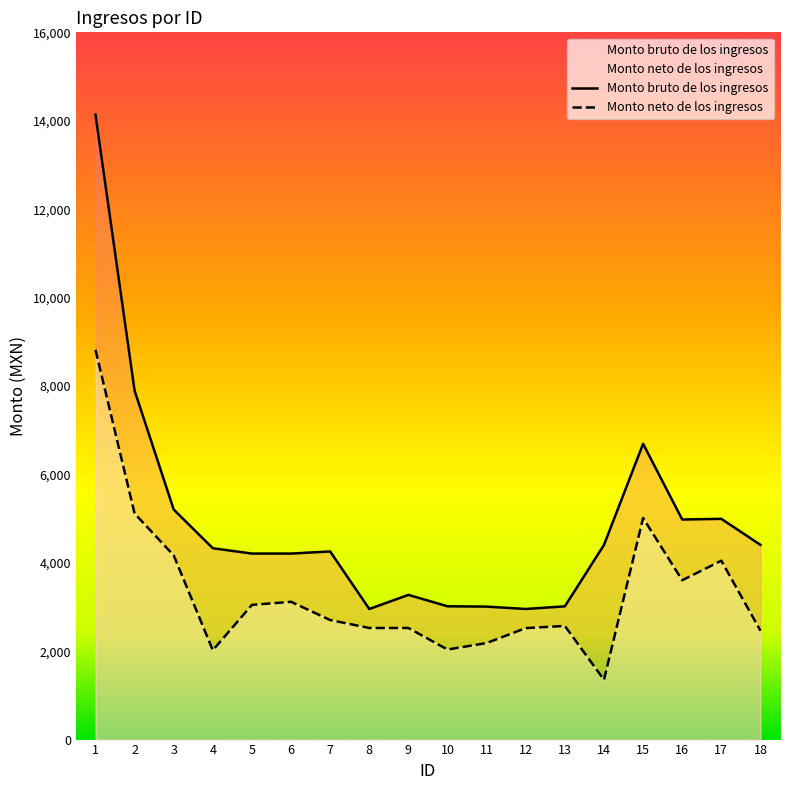

What is the difference between the highest and lowest values at 18?

1941.9